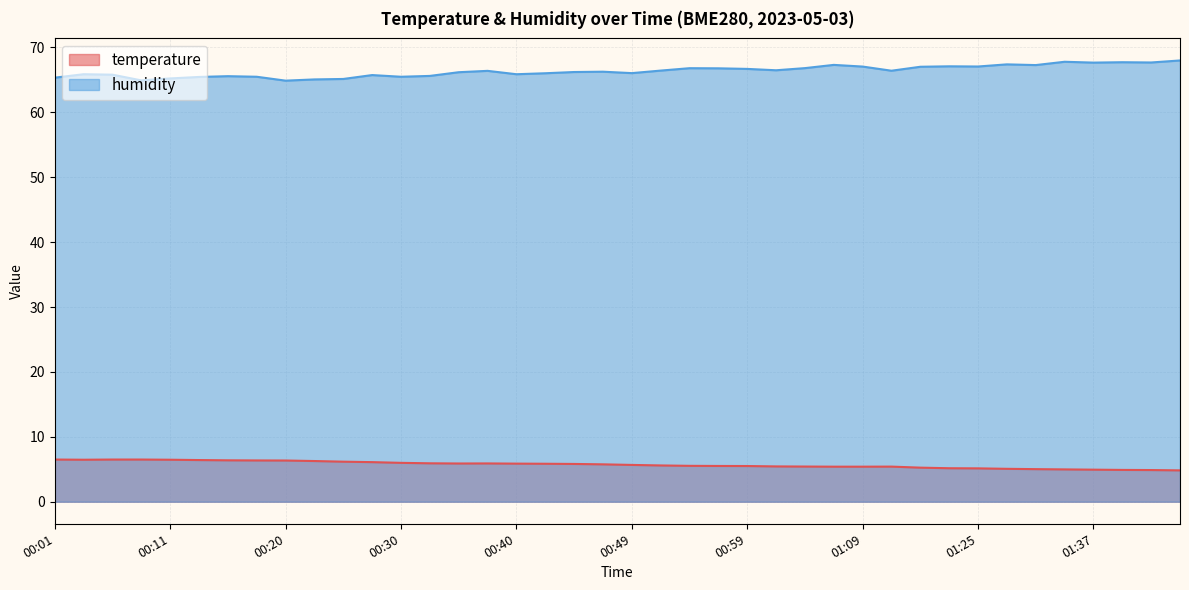

What is the maximum value shown in the chart?

68.0